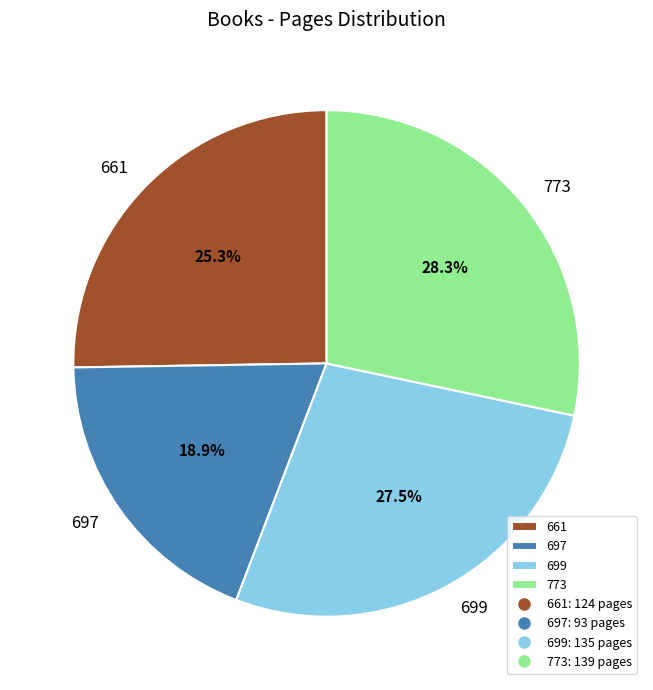

Which slice is the largest?

773